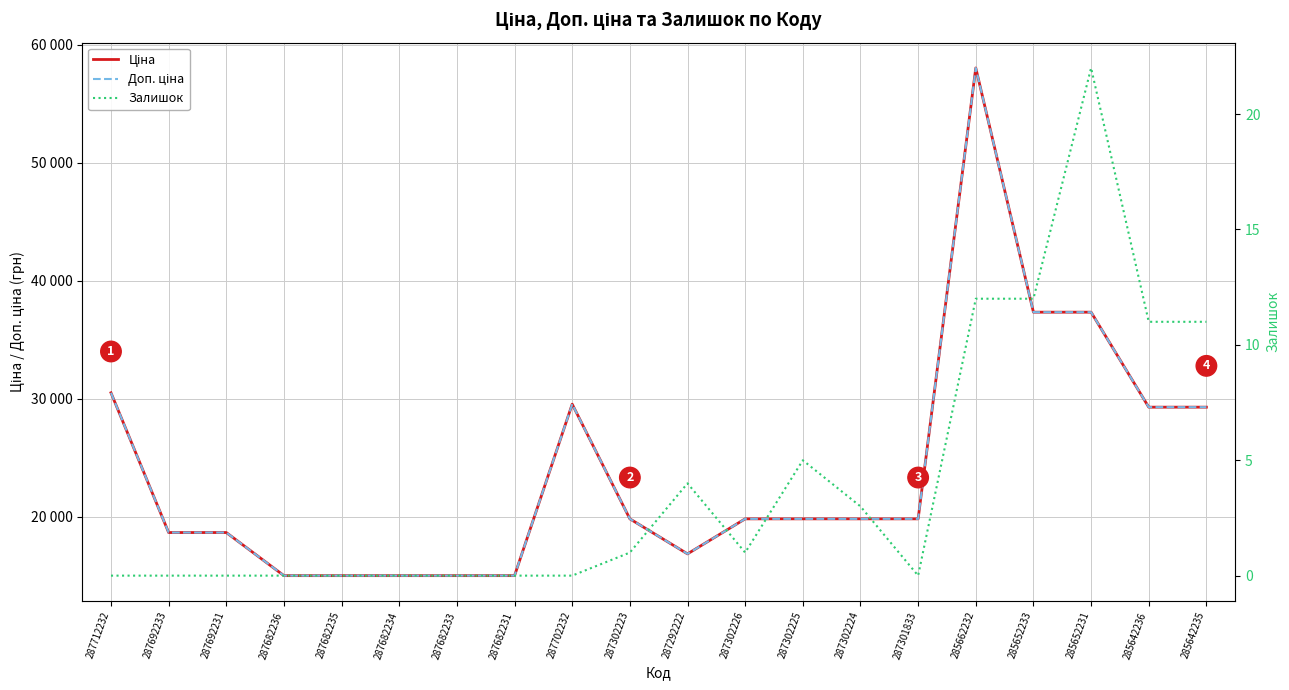

How many values in the Залишок series are below 1?

10